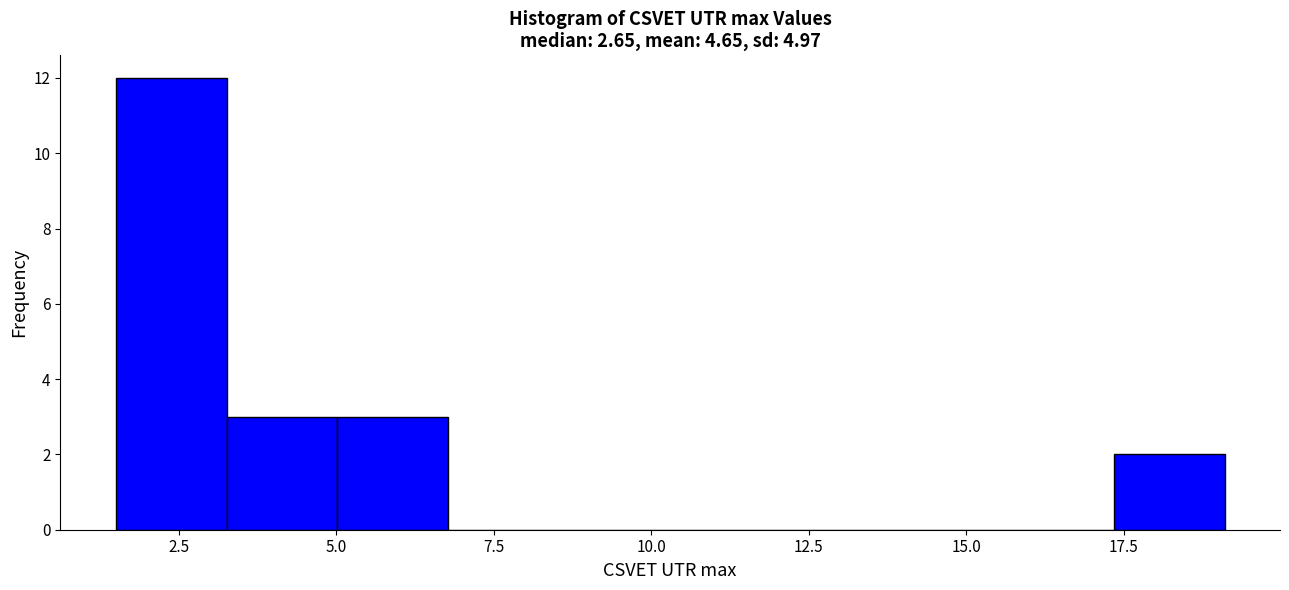

Read against the x-axis, roughly where is the centre of the tallest bar?

2.5